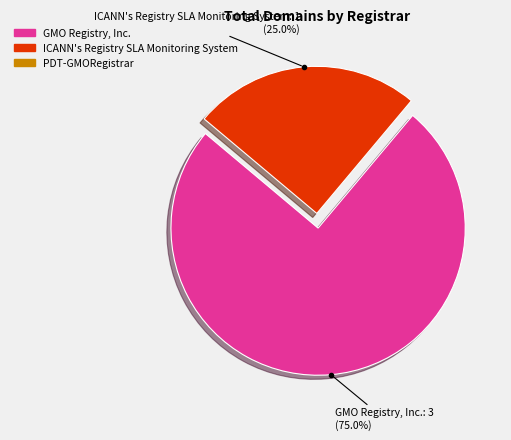

Is there a majority slice in this chart?

Yes